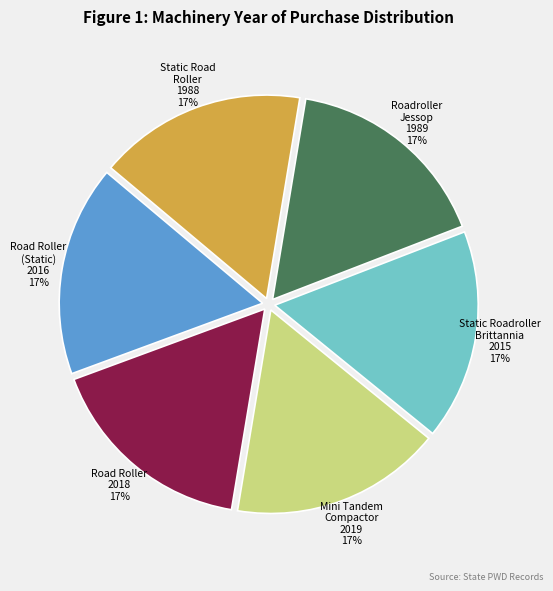

Is there any slice that represents more than half of the pie?

No